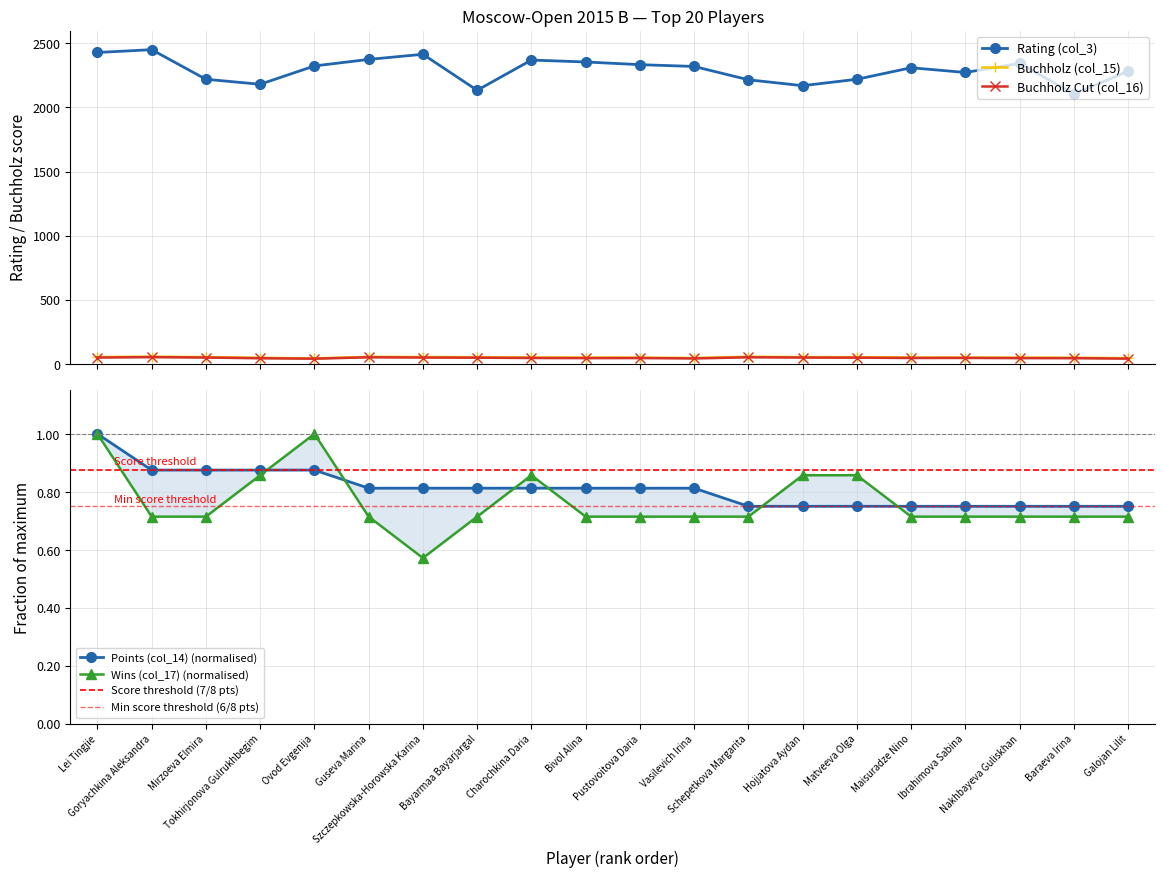

Count the number of categories in the chart.

20